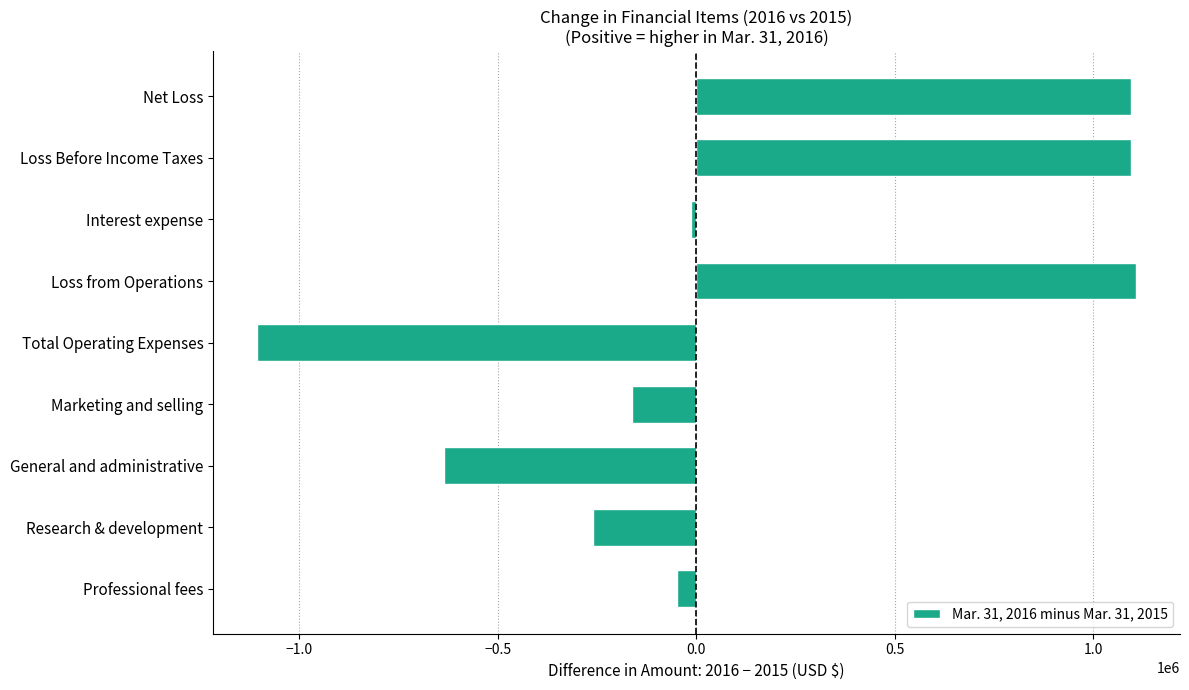

The chart shows a value of 505885 at Loss Before Income Taxes. True or false?

False